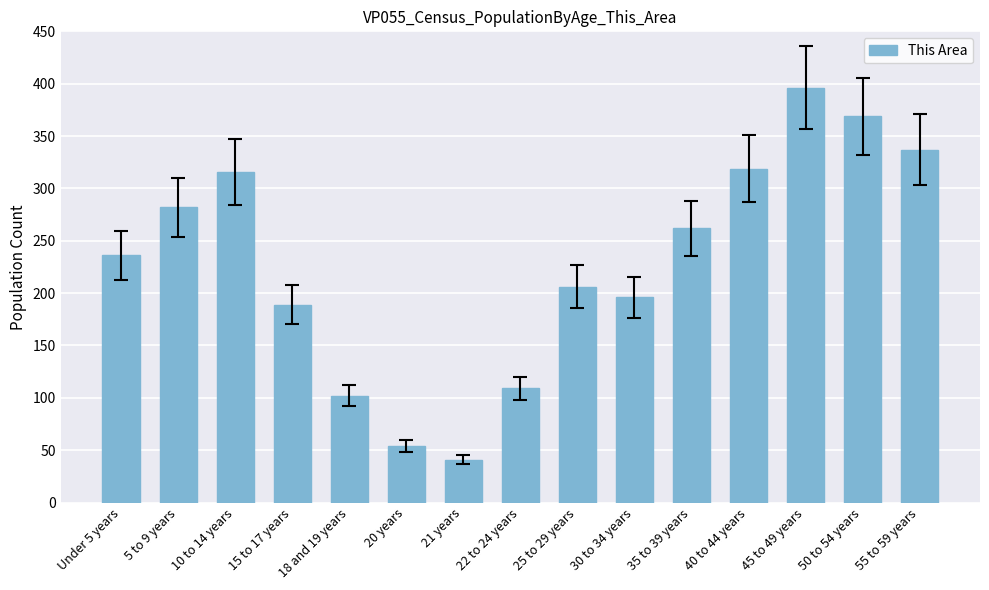

What value does the data have at 5 to 9 years, to the nearest 5?

280